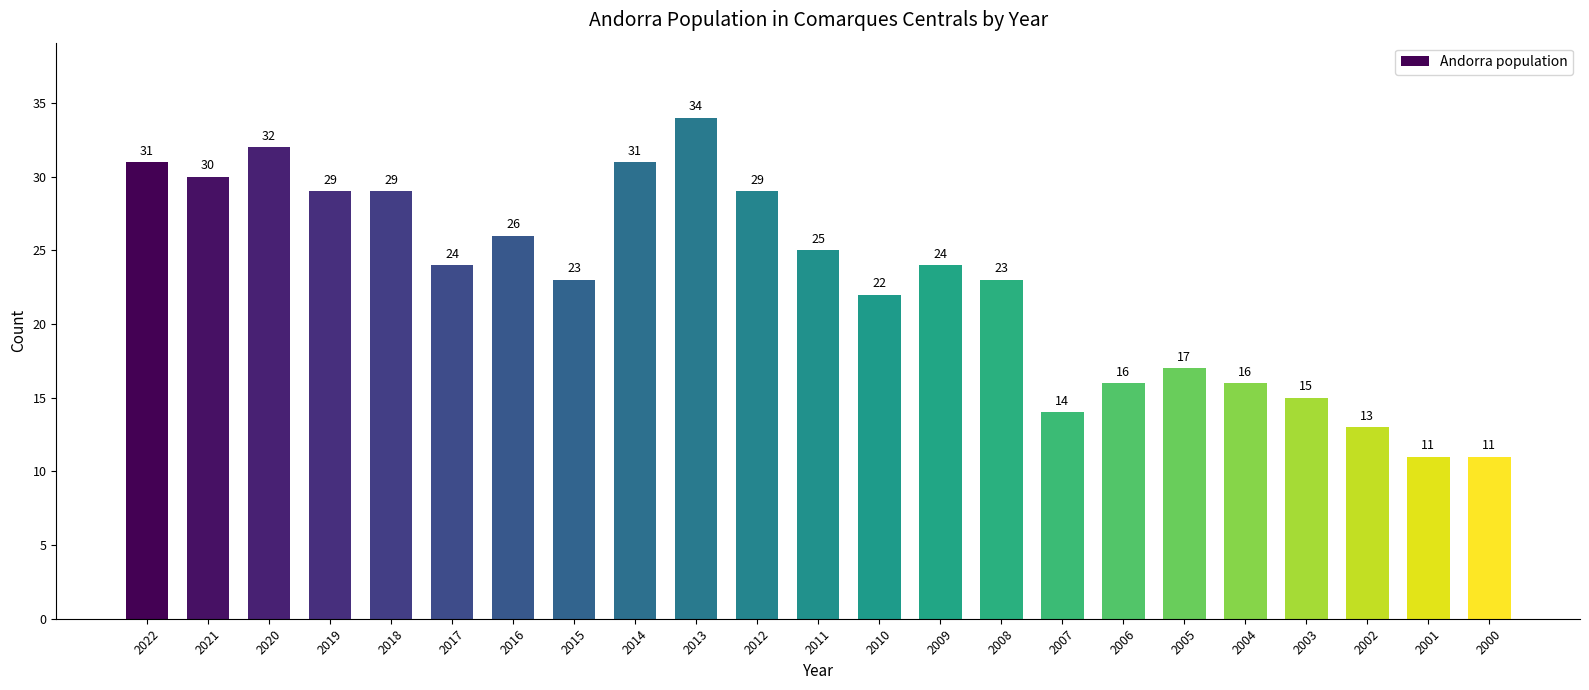

What is the ratio of the value at 2005 to the value at 2017?

0.7